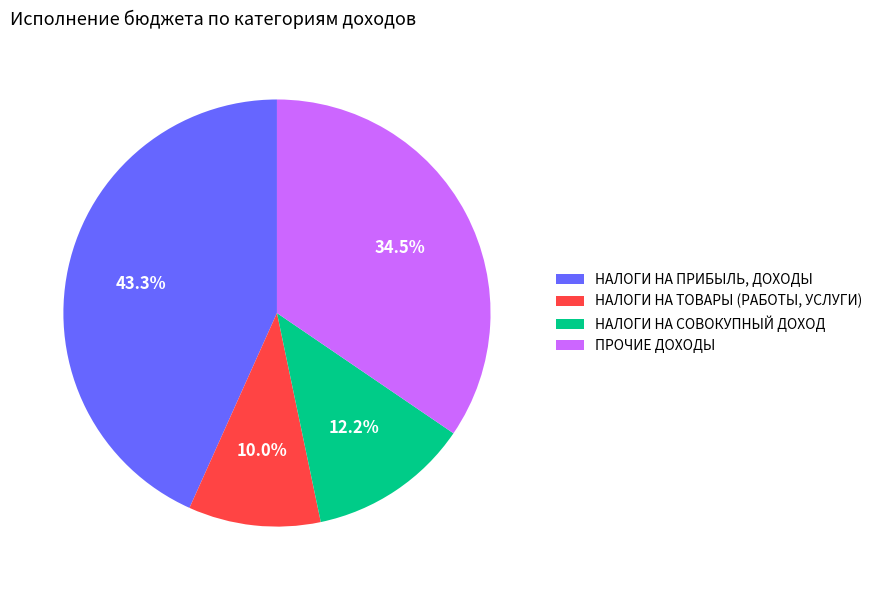

Does НАЛОГИ НА ТОВАРЫ (РАБОТЫ, УСЛУГИ) account for over 50% of the chart?

No